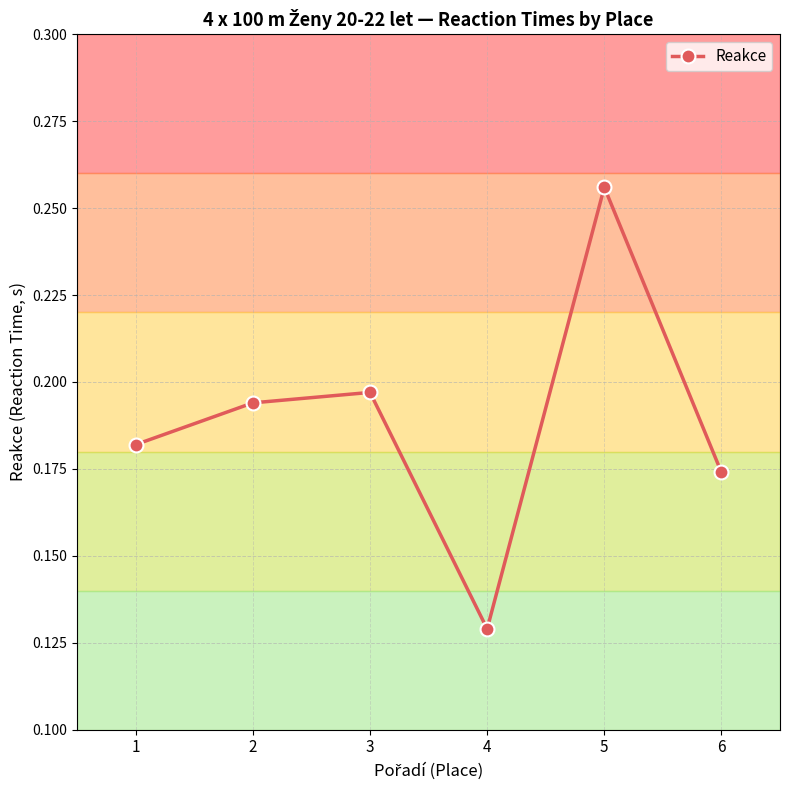

Rank the categories by value from highest to lowest.

5, 3, 2, 1, 6, 4